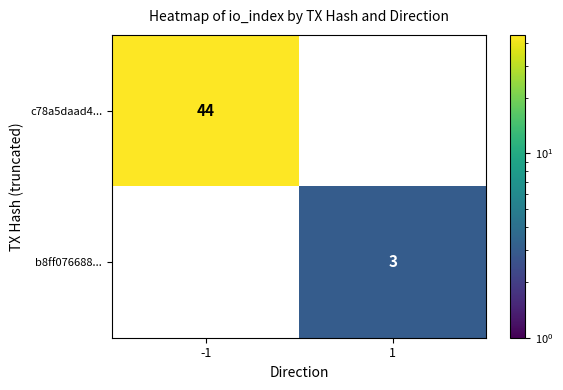

The value of b8ff076688... at 1 is 3. True or false?

True